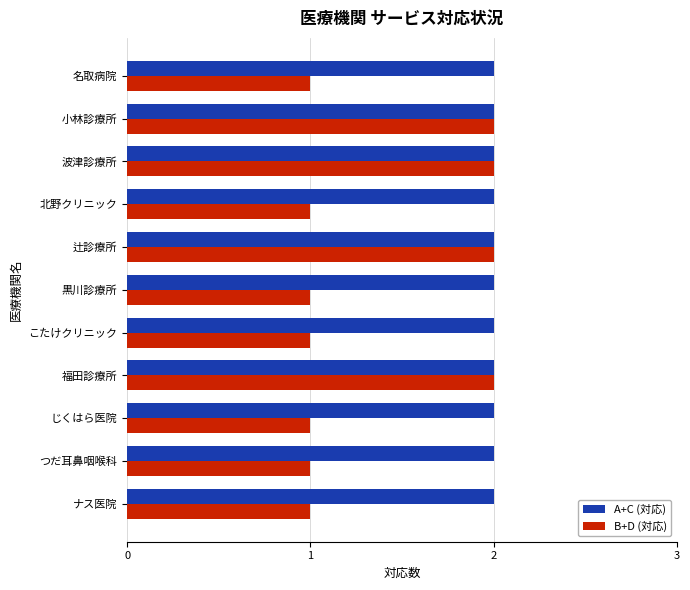

The value of B+D (対応) at こたけクリニック is 2. True or false?

False